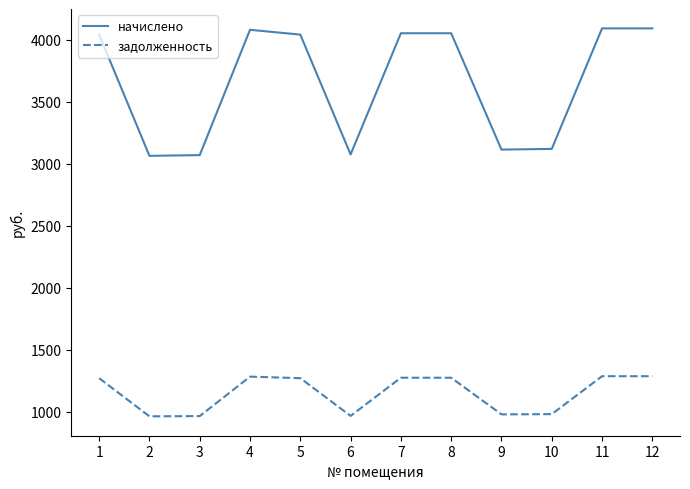

What is the minimum value shown in the chart?

964.5